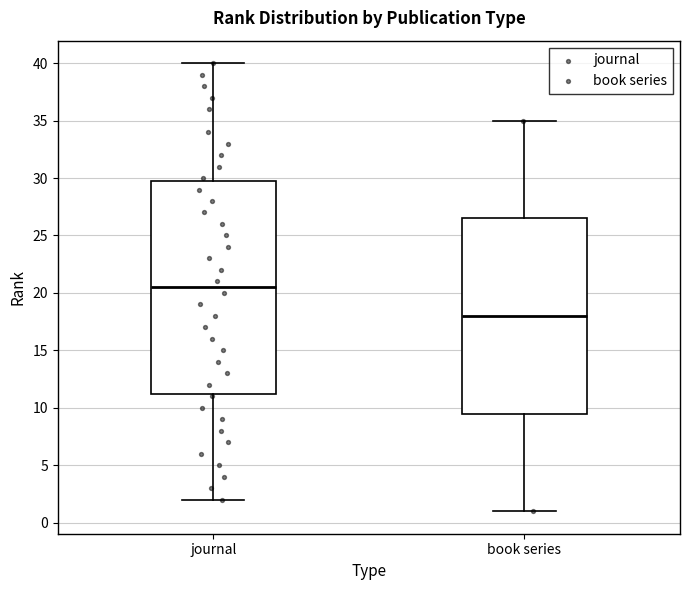

Reading left to right, read every box against the y-axis: the position of its median line, the range the box covers, and the ends of its whiskers. The values are not printed on the chart, so give them approximately, as read against the axis.

journal: median 20.5, box 11.5 to 30.0, whiskers 2.0 to 40.0
book series: median 18.0, box 9.5 to 26.5, whiskers 1.0 to 35.0